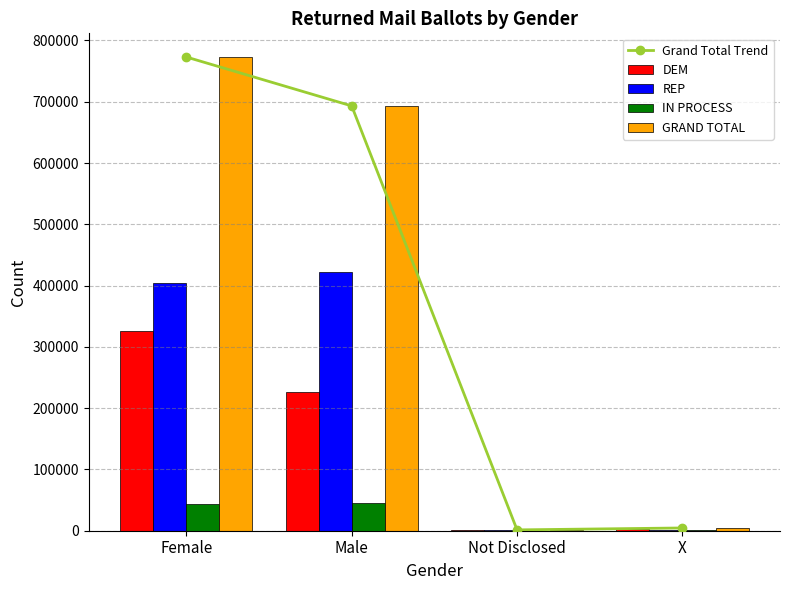

Is it true that DEM equals 150631 at Female?

False